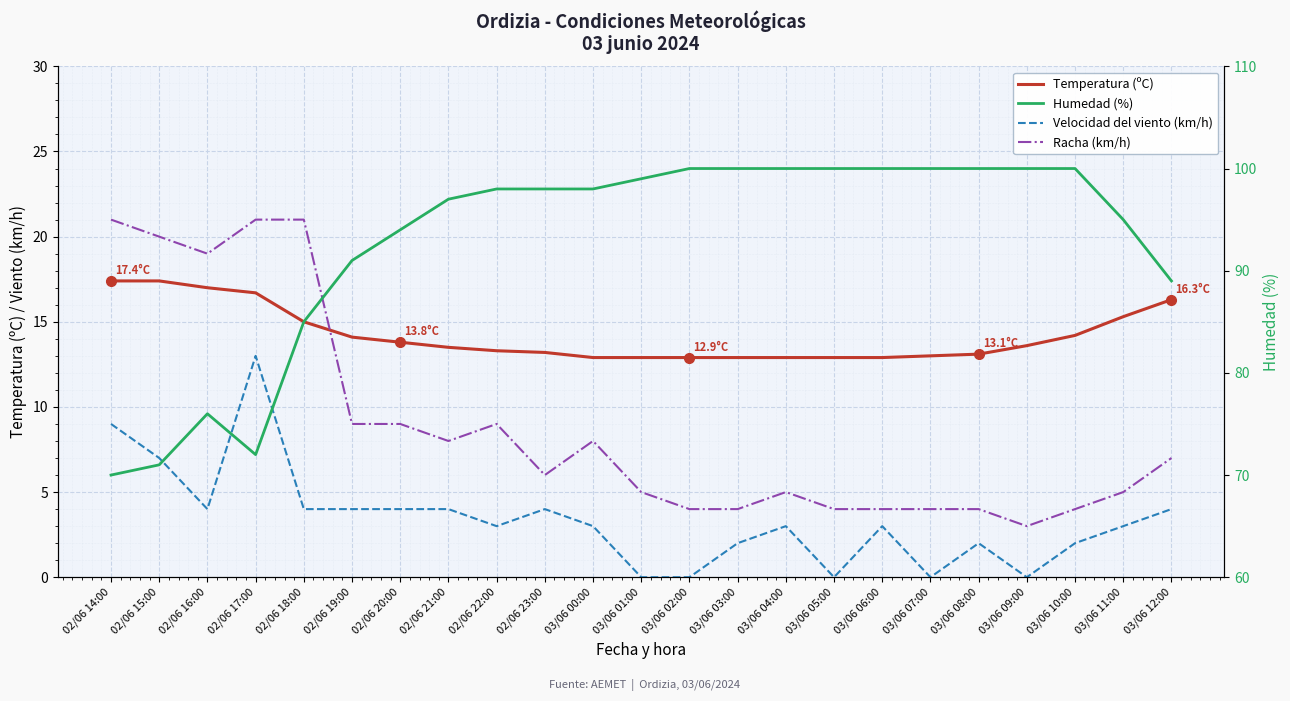

Reading left to right, list all the values displayed in this chart.

Temperatura (ºC): 17.4	17.4	17.0	16.7	15.0	14.1	13.8	13.5	13.3	13.2	12.9	12.9	12.9	12.9	12.9	12.9	12.9	13.0	13.1	13.6	14.2	15.3	16.3
Velocidad del viento (km/h): 9.0	7.0	4.0	13.0	4.0	4.0	4.0	4.0	3.0	4.0	3.0	0.0	0.0	2.0	3.0	0.0	3.0	0.0	2.0	0.0	2.0	3.0	4.0
Racha (km/h): 21.0	20.0	19.0	21.0	21.0	9.0	9.0	8.0	9.0	6.0	8.0	5.0	4.0	4.0	5.0	4.0	4.0	4.0	4.0	3.0	4.0	5.0	7.0
Humedad (%): 70.0	71.0	76.0	72.0	85.0	91.0	94.0	97.0	98.0	98.0	98.0	99.0	100.0	100.0	100.0	100.0	100.0	100.0	100.0	100.0	100.0	95.0	89.0